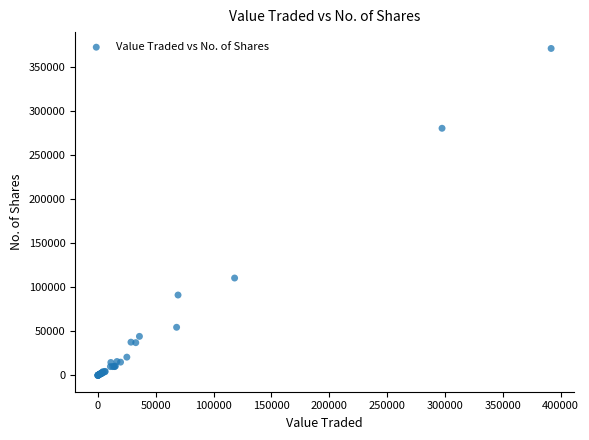

What Y value in the scatter plot is closest to 185540?

110500